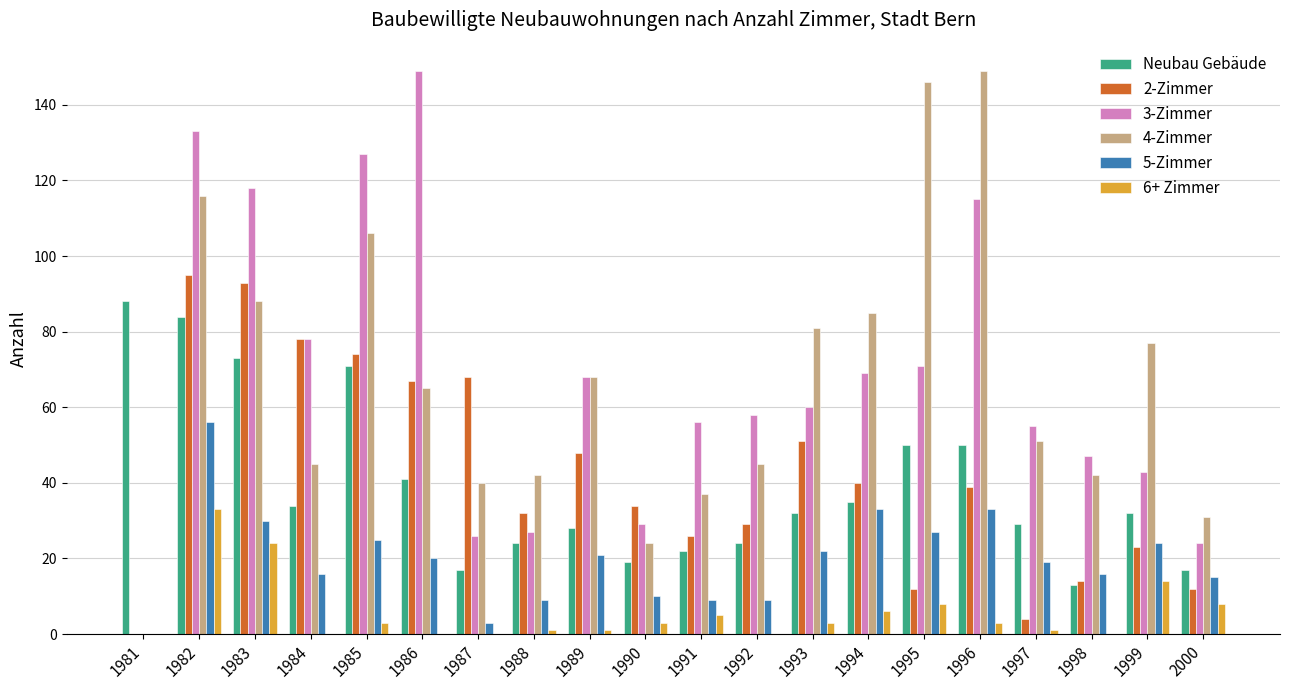

Reading left to right, list all the values displayed in this chart.

Neubau Gebäude: 88	84	73	34	71	41	17	24	28	19	22	24	32	35	50	50	29	13	32	17
2-Zimmer: 0	95	93	78	74	67	68	32	48	34	26	29	51	40	12	39	4	14	23	12
3-Zimmer: 0	133	118	78	127	149	26	27	68	29	56	58	60	69	71	115	55	47	43	24
4-Zimmer: 0	116	88	45	106	65	40	42	68	24	37	45	81	85	146	149	51	42	77	31
5-Zimmer: 0	56	30	16	25	20	3	9	21	10	9	9	22	33	27	33	19	16	24	15
6+ Zimmer: 0	33	24	0	3	0	0	1	1	3	5	0	3	6	8	3	1	0	14	8